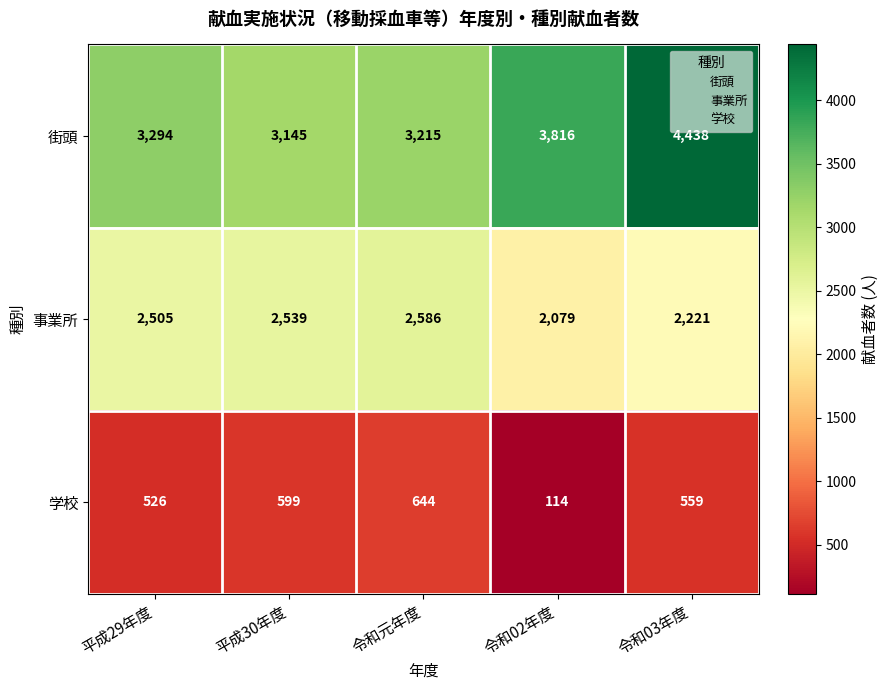

Where is 街頭 nearest to the value 3791?

令和02年度